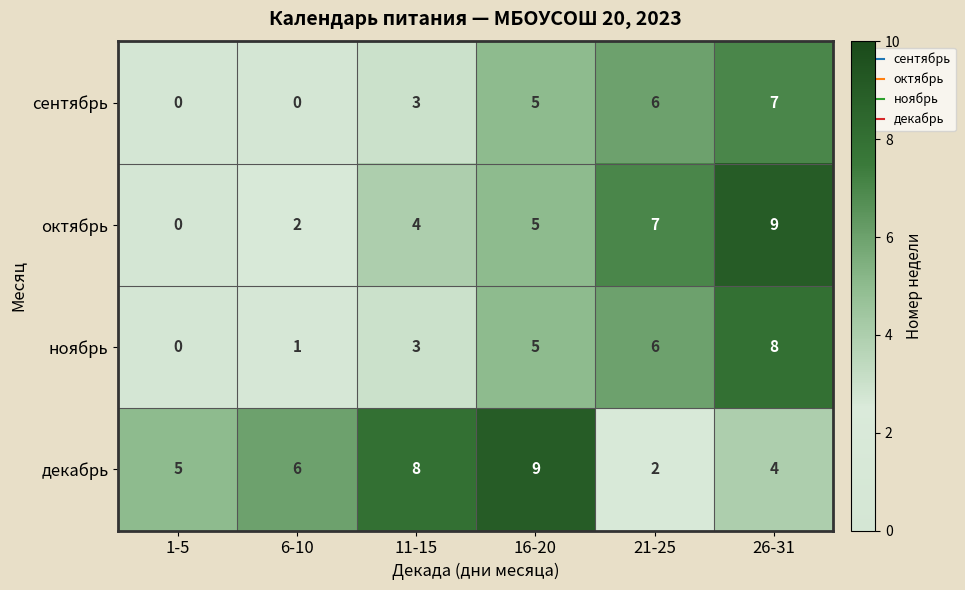

List the series in order of their overall mean, lowest first.

сентябрь, ноябрь, октябрь, декабрь